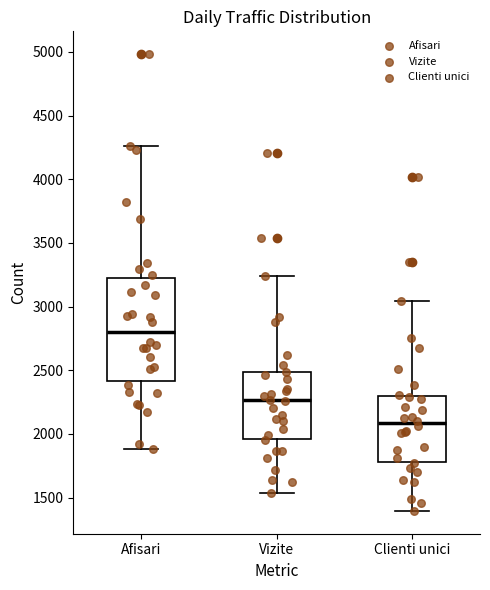

Where does the lower whisker of the box for Afisari end on the y-axis? The values are not printed on the chart, so give them approximately, as read against the axis.

1900